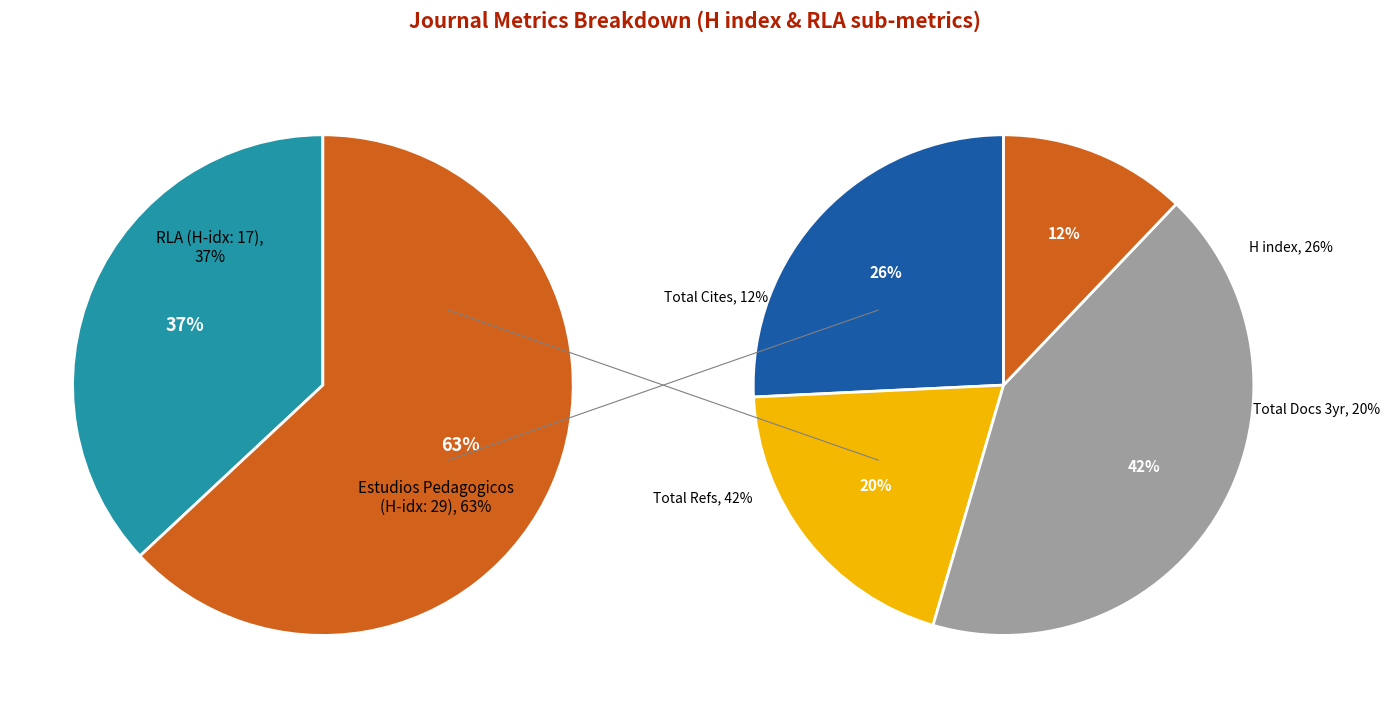

Rank the categories by value from highest to lowest.

Estudios Pedagogicos, RLA